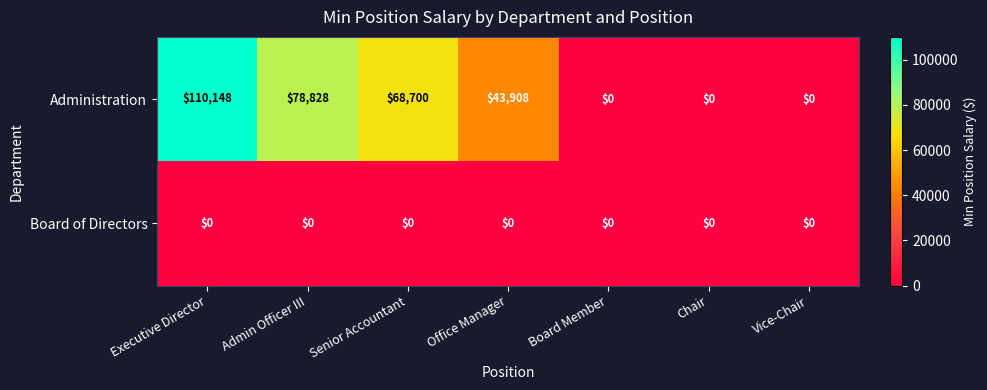

List the series in order of their peak value, highest first.

Administration, Board of Directors